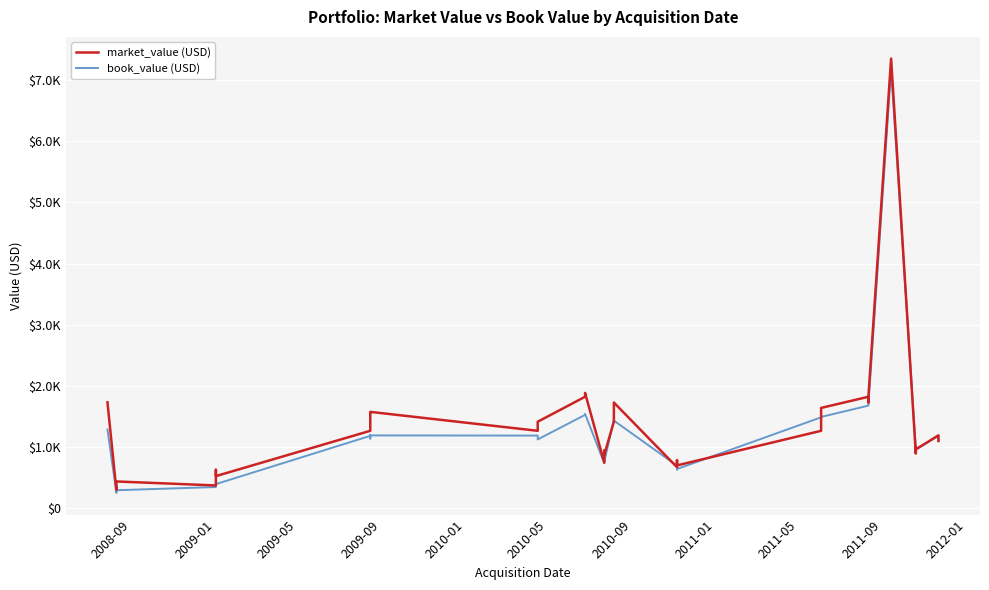

What are all the series names shown in the legend?

market_value (USD), book_value (USD)